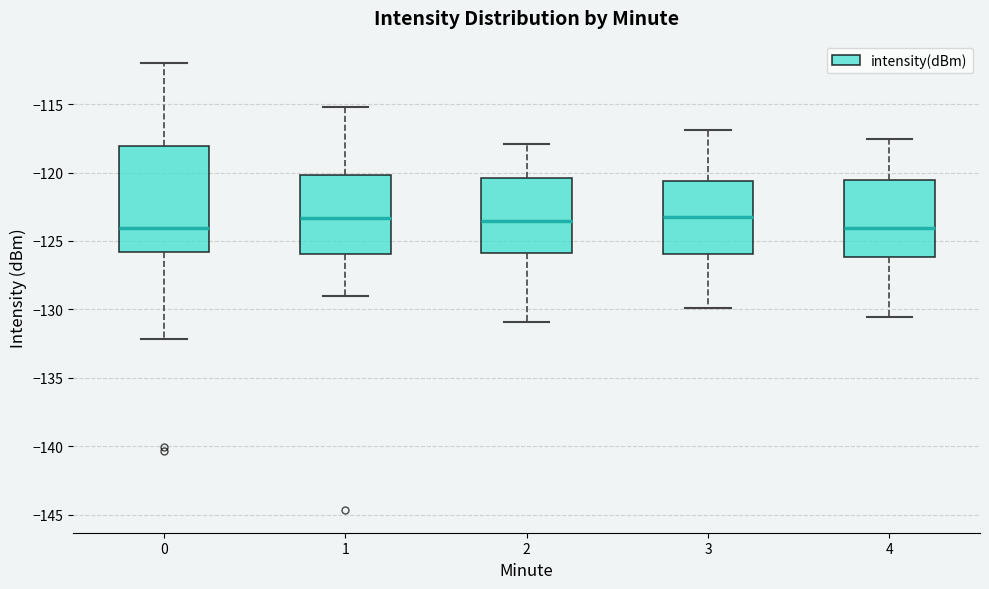

Comparing the boxes themselves (not the whiskers), which one is the tallest?

0